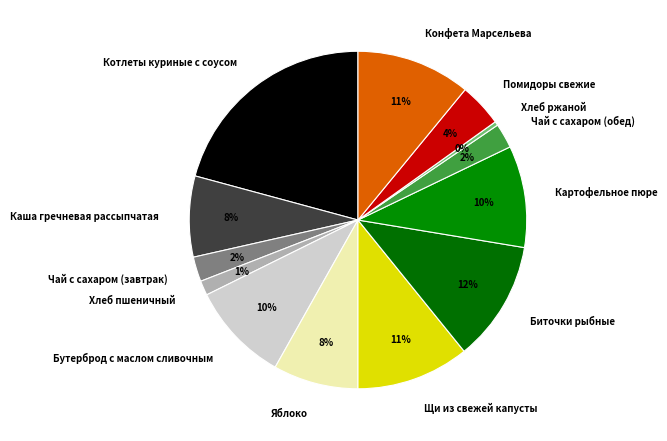

To the nearest percent, what is the average slice percentage?

8%